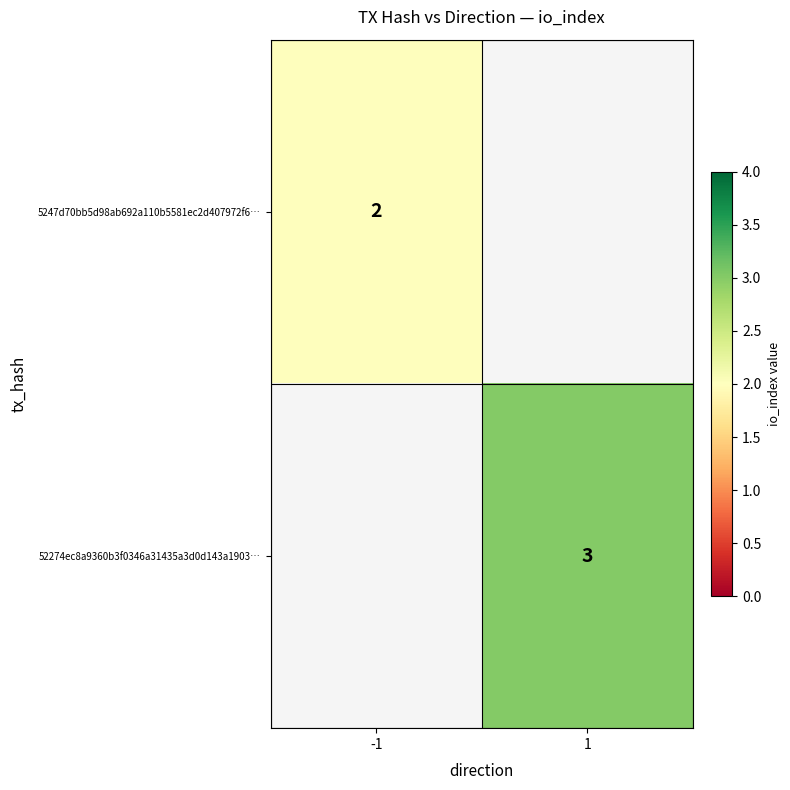

The value of 5247d70bb5d98ab692a110b5581ec2d407972f6… at -1 is 3. True or false?

False